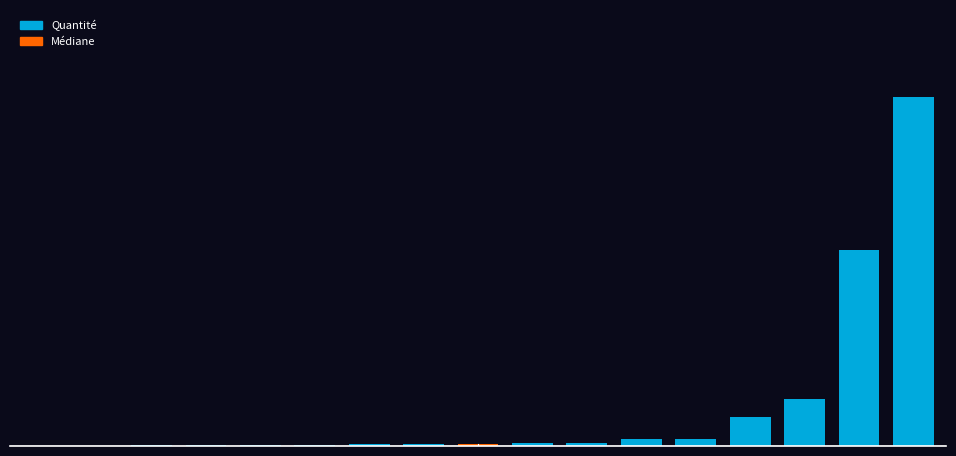

List the labels in order of value, largest first.

16, 15, 14, 13, 11, 12, 9, 10, 8, 6, 7, 5, 4, 3, 2, 1, 0